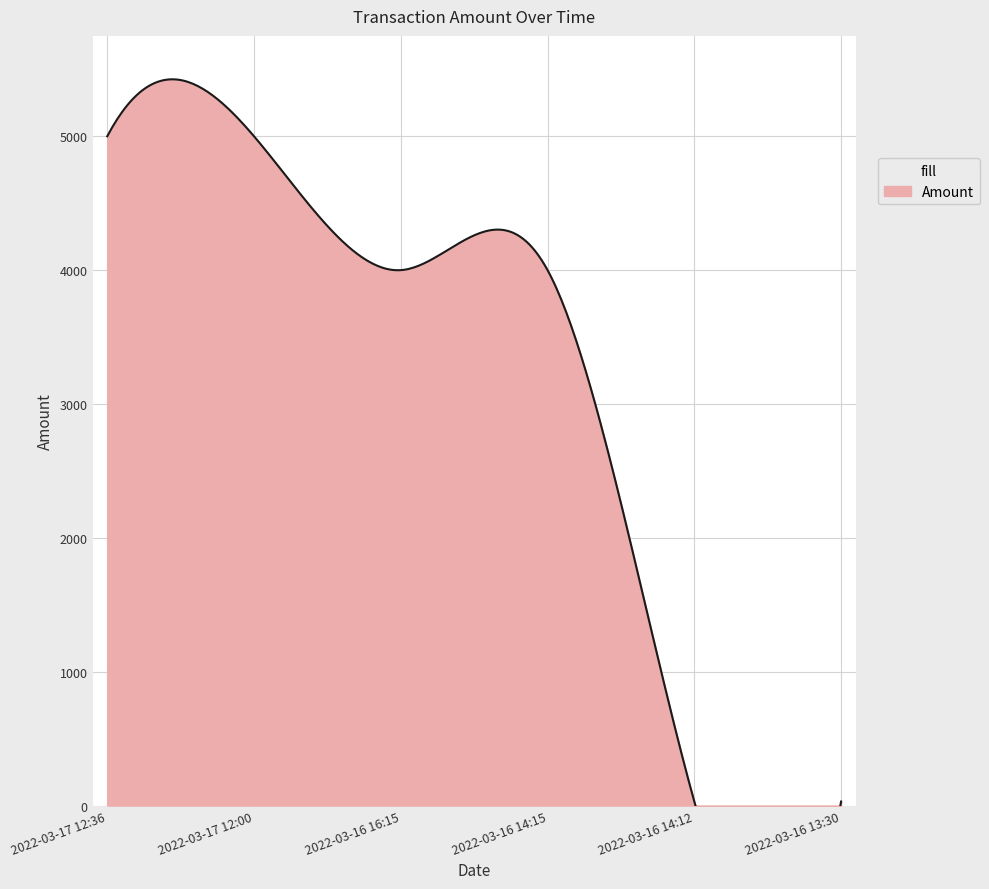

Where does the data first go above 4000?

2022-03-17 12:36